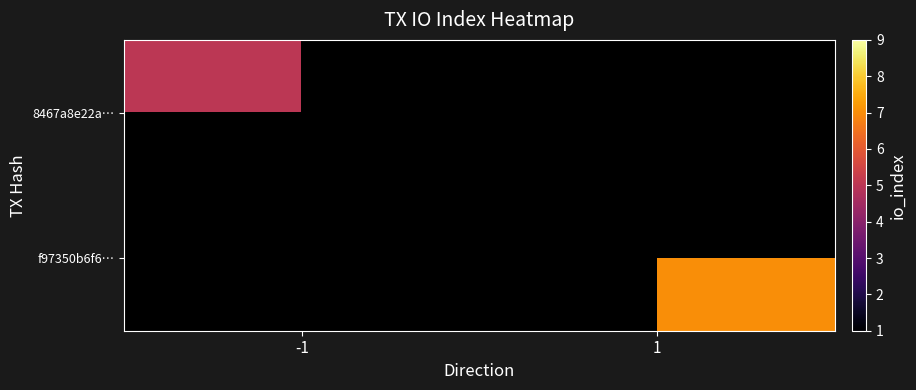

Count the number of categories in the chart.

2